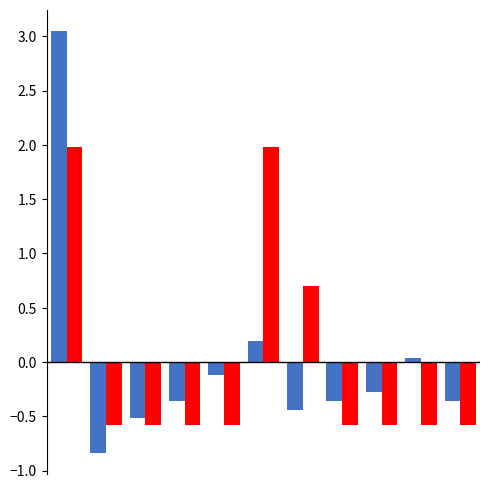

What is the minimum value shown in the chart?

-0.8